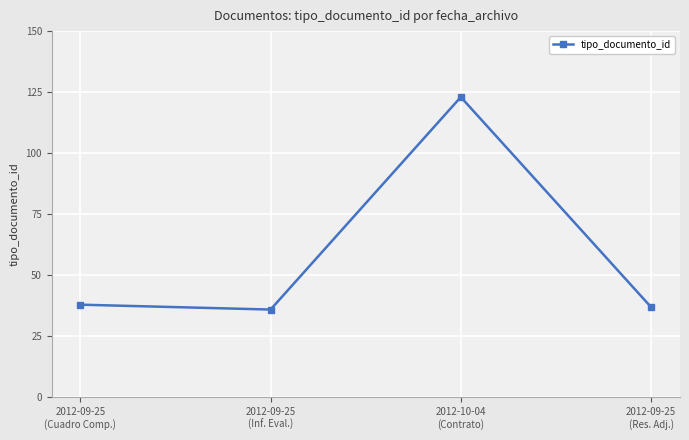

Does the chart have visible grid lines?

Yes